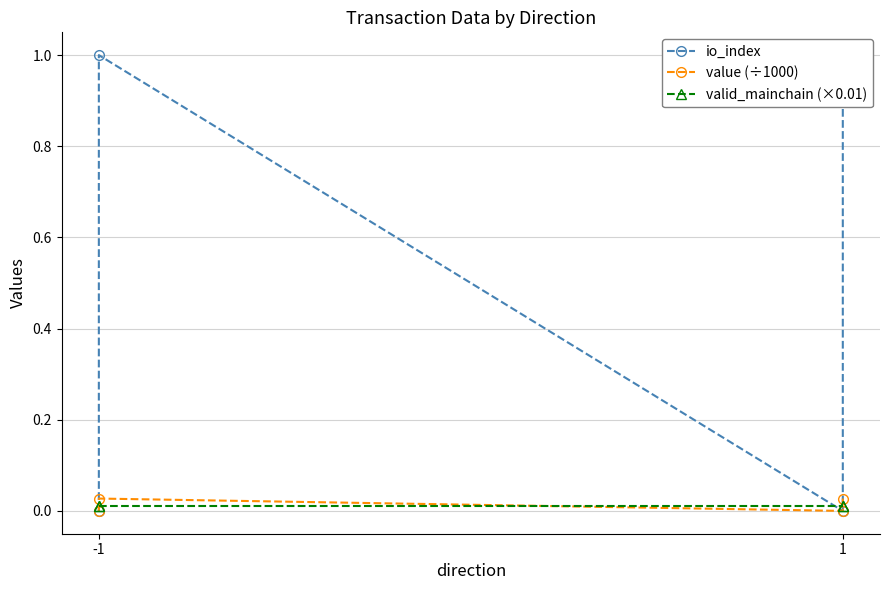

True or false: io_index and value (÷1000) intersect in this chart.

True